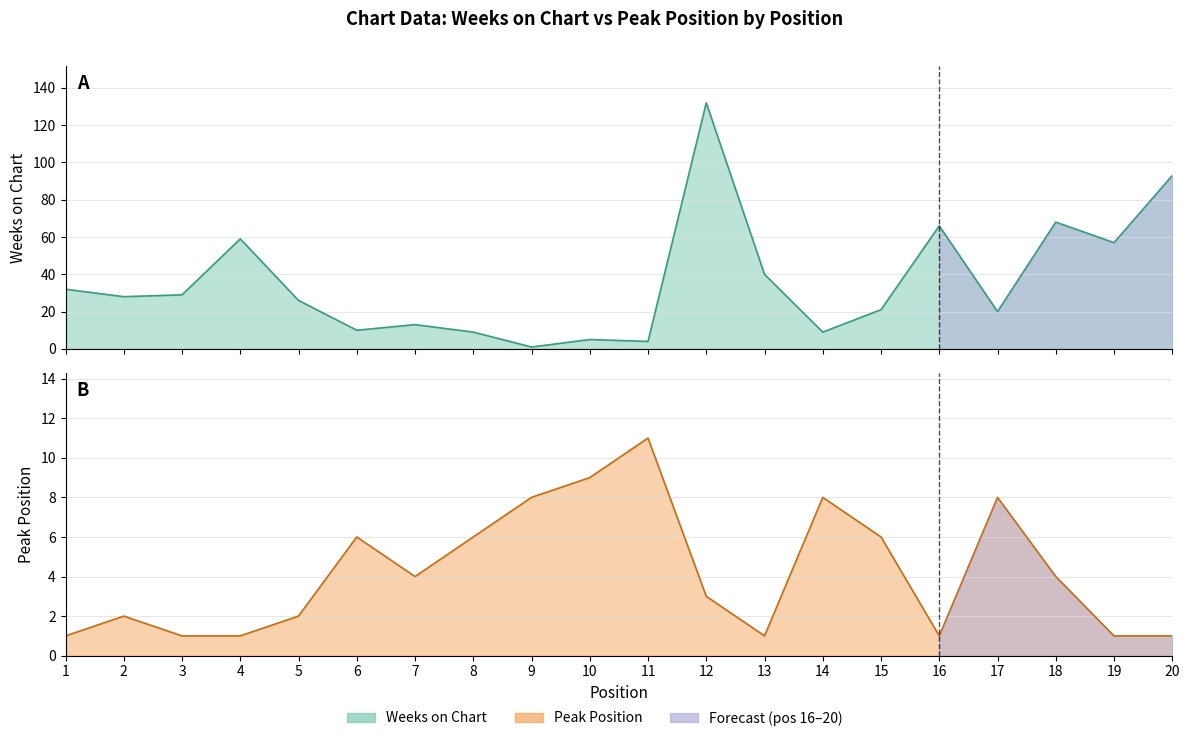

Rank the series at 14 from highest to lowest value.

Weeks on Chart, Peak Position